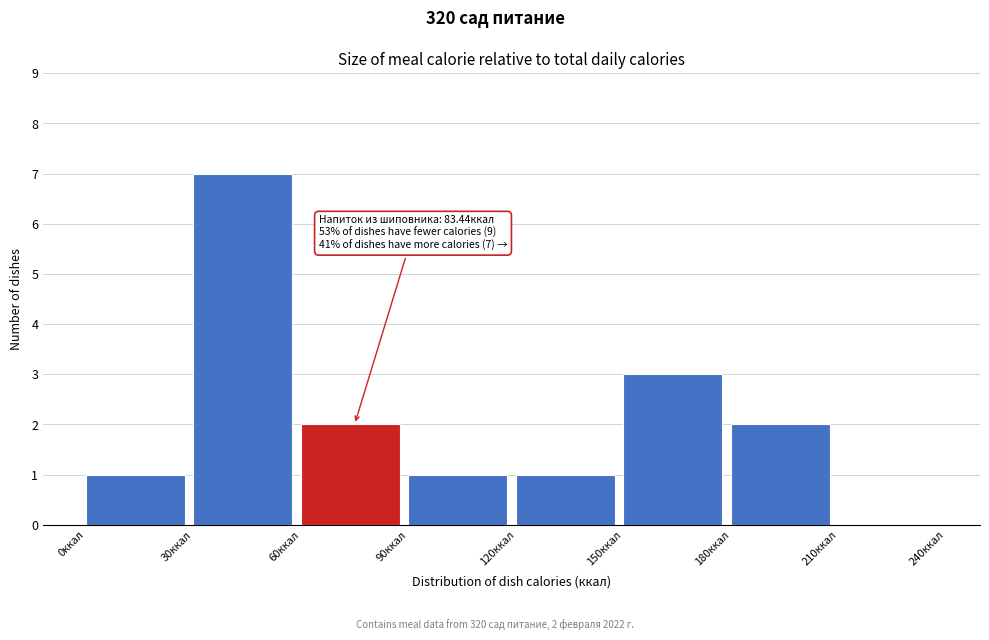

Which range on the x-axis has the tallest bar?

30 to 60